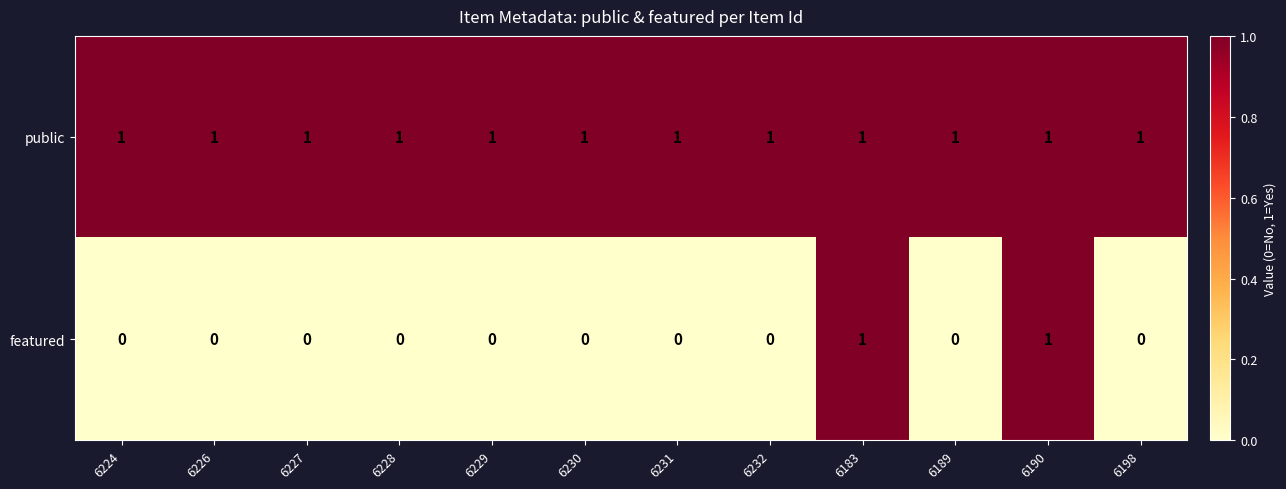

Rank the series at 6198 from highest to lowest value.

public, featured